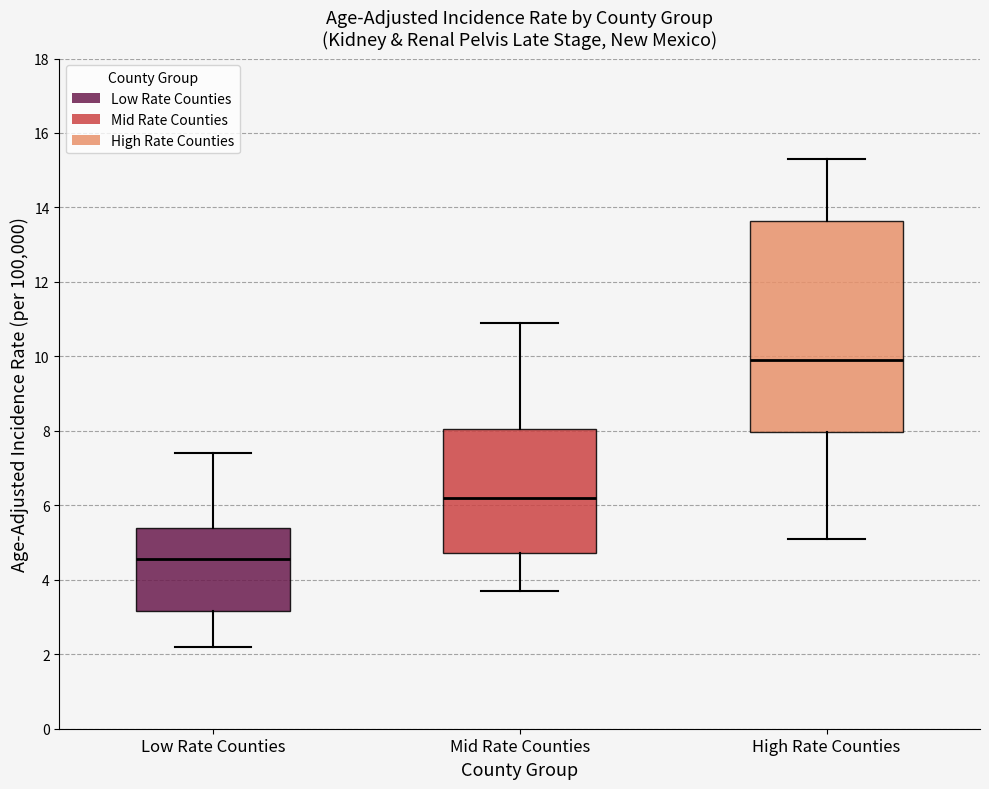

Reading left to right, read every box against the y-axis: the position of its median line, the range the box covers, and the ends of its whiskers. The values are not printed on the chart, so give them approximately, as read against the axis.

Low Rate Counties: median 4.6, box 3.2 to 5.4, whiskers 2.2 to 7.4
Mid Rate Counties: median 6.2, box 4.8 to 8.0, whiskers 3.8 to 11.0
High Rate Counties: median 10.0, box 8.0 to 13.6, whiskers 5.2 to 15.4